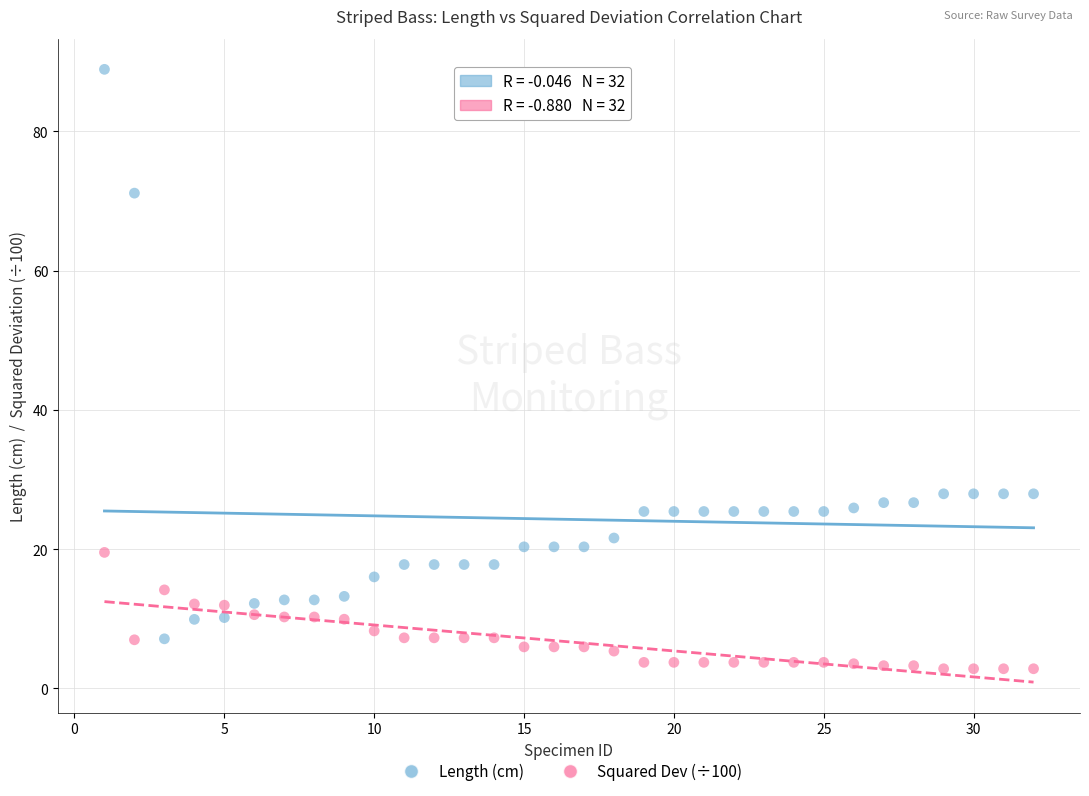

Across all data points, what is the range of X values (max minus min)?

31.0